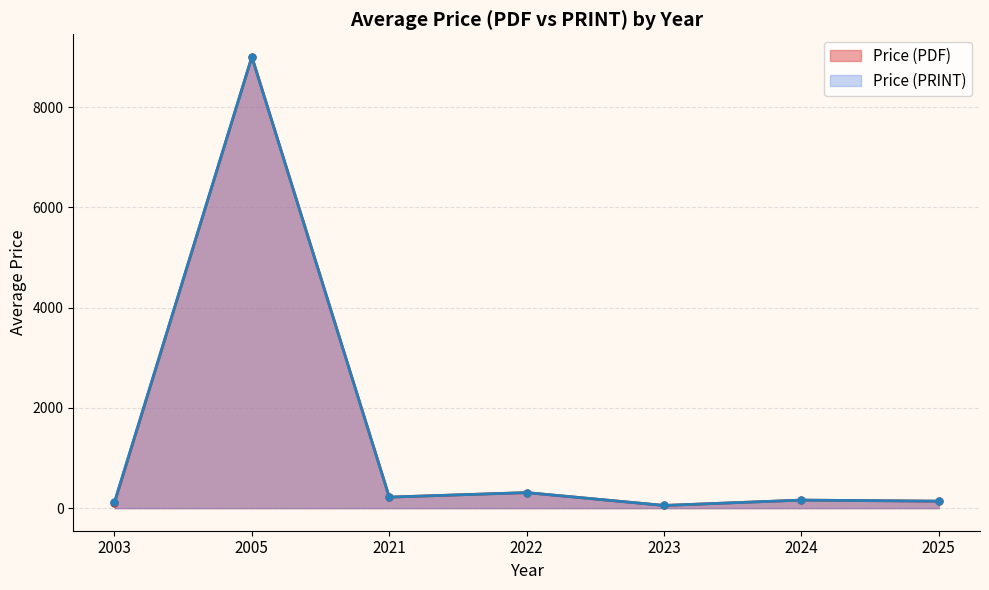

How many series are shown in this chart?

2